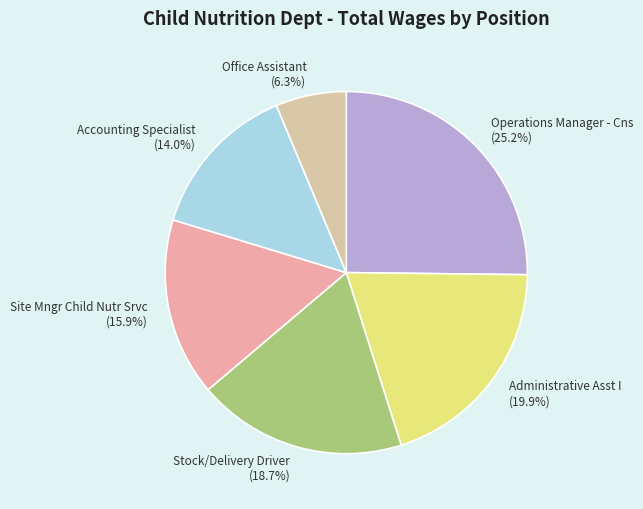

What is the largest slice in the pie chart?

Operations Manager - Cns